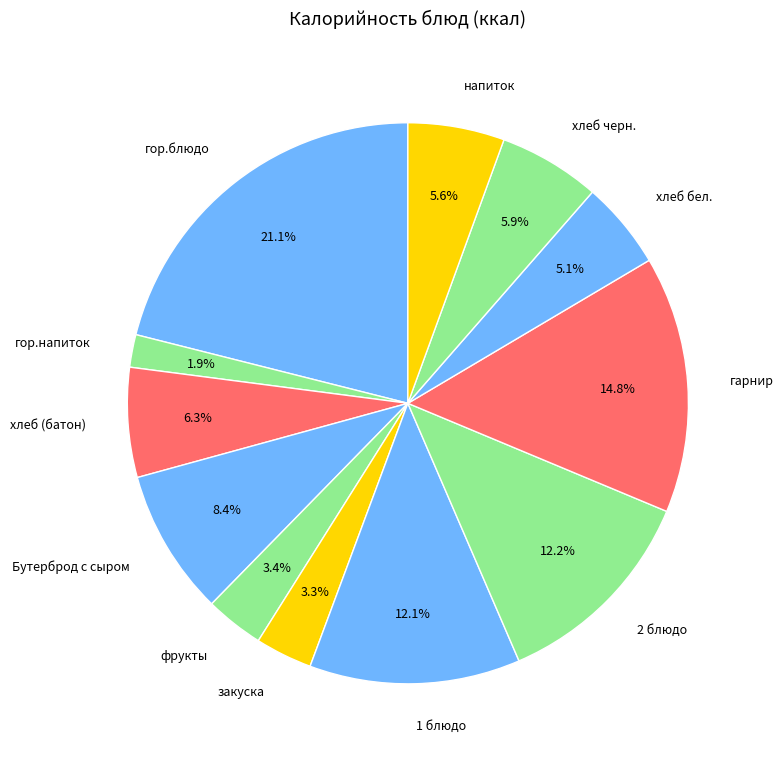

What is the smallest slice in the pie chart?

гор.напиток